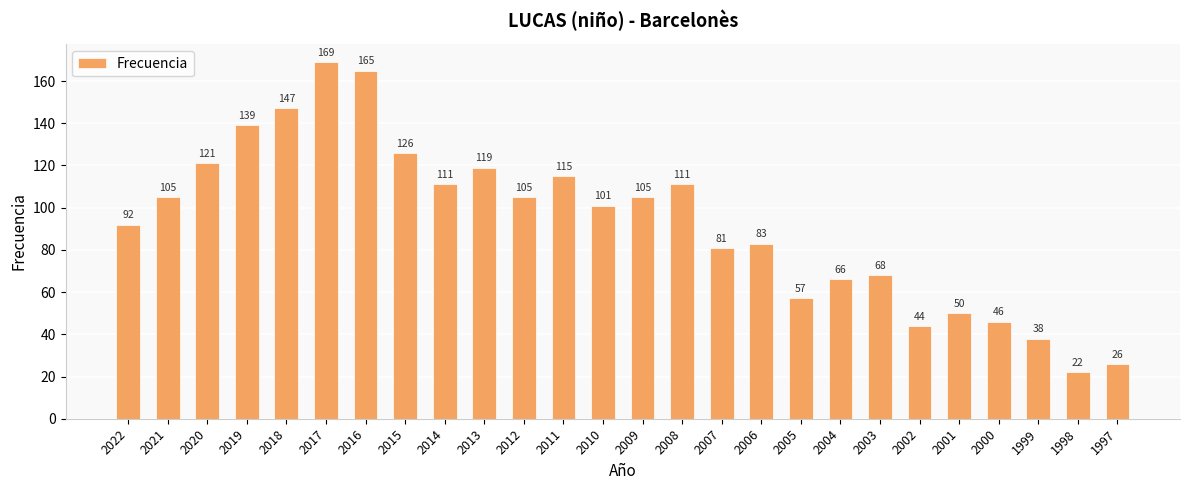

Where is the data nearest to the value 95?

2022